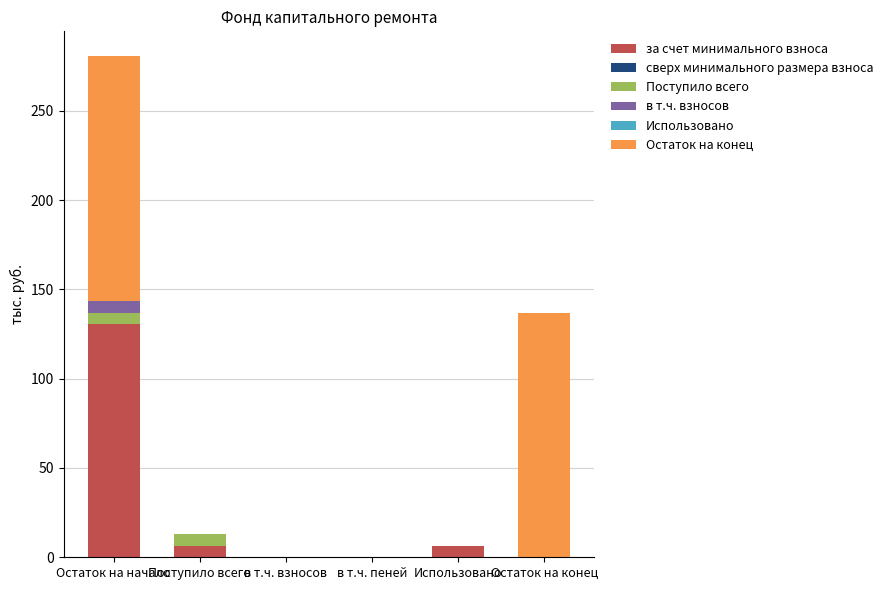

True or false: за счет минимального взноса has a value of 48.3 at в т.ч. пеней.

False